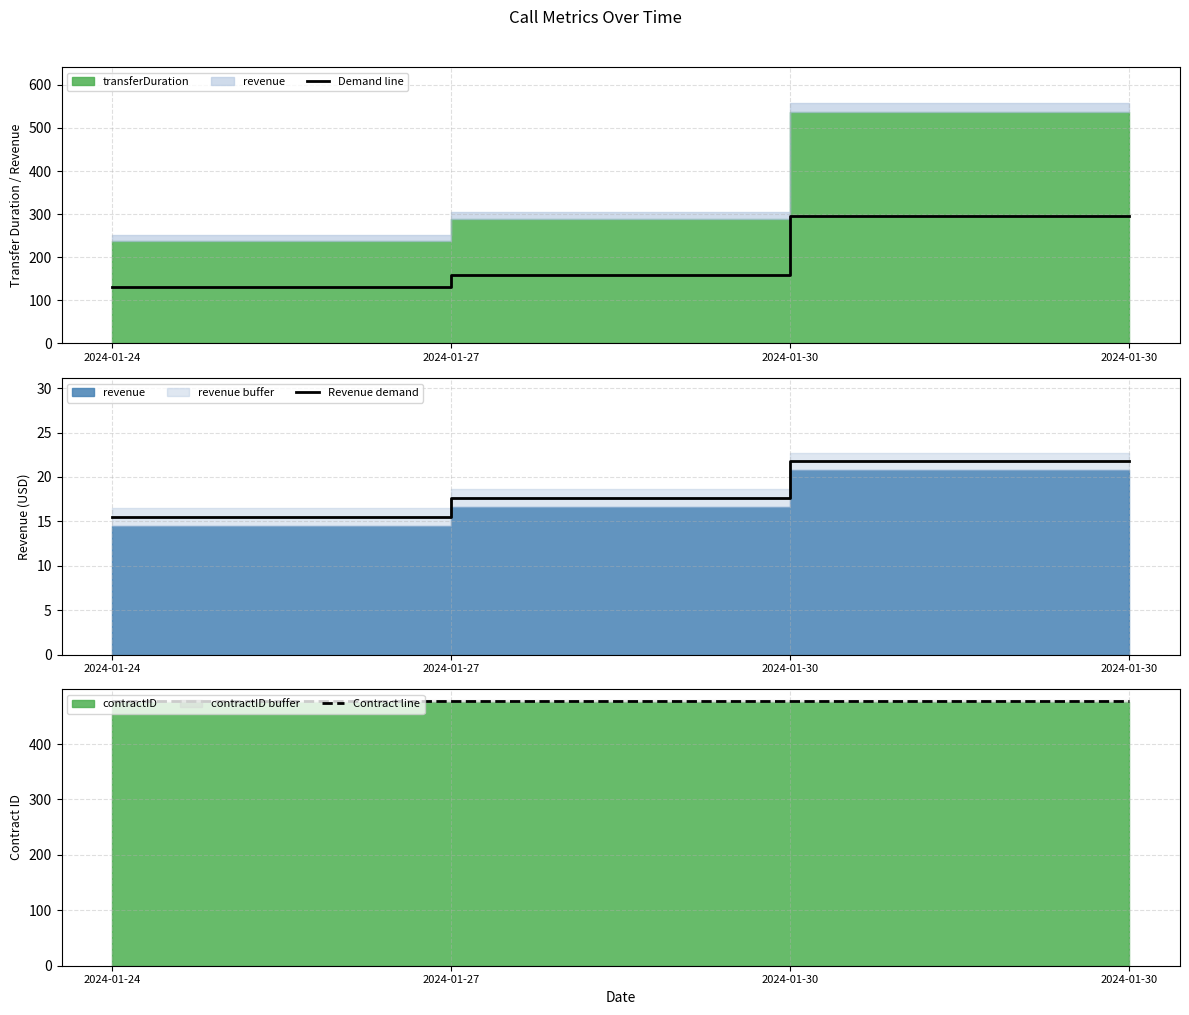

True or false: Revenue demand and Demand line intersect in this chart.

False